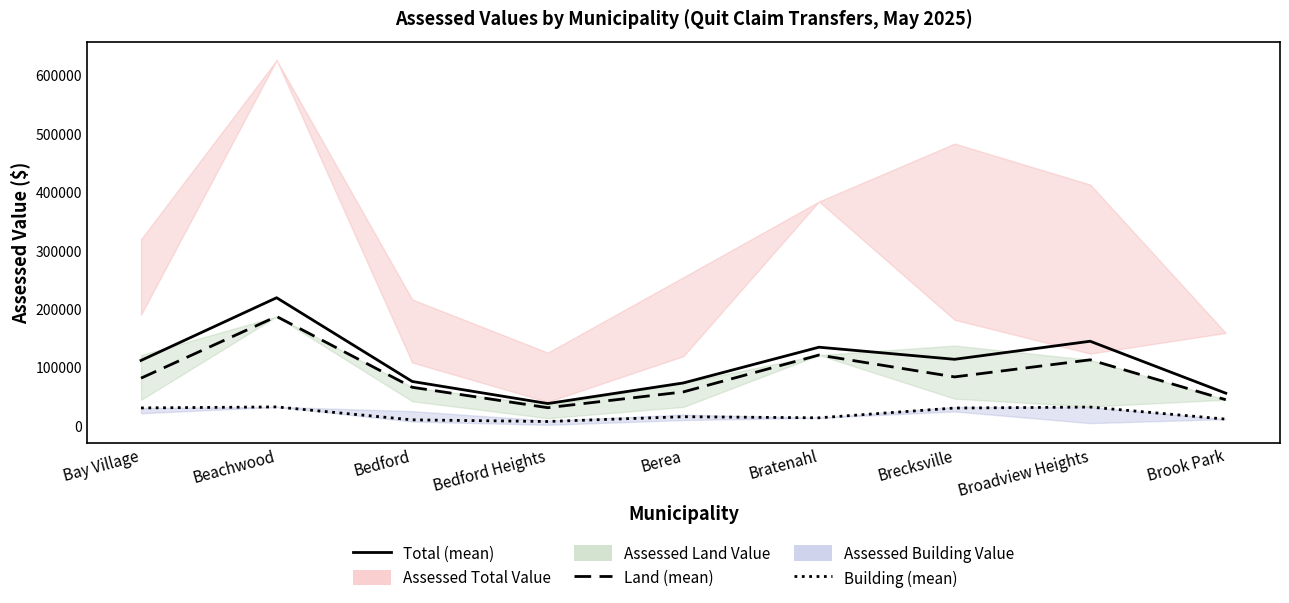

The Land (mean) series shows 180140 at Bratenahl. True or false?

False